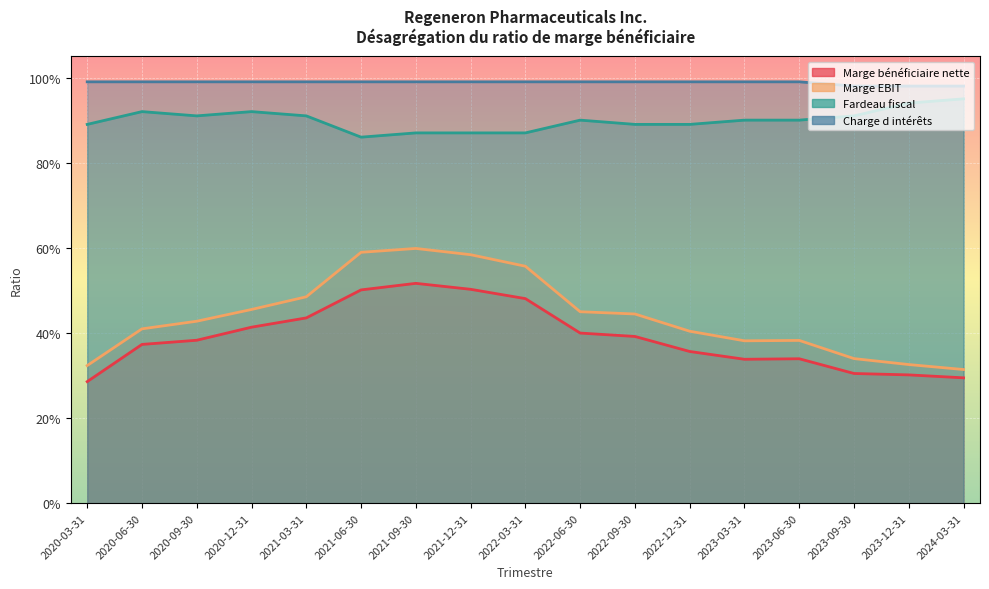

What position from the right is 2020-12-31?

14